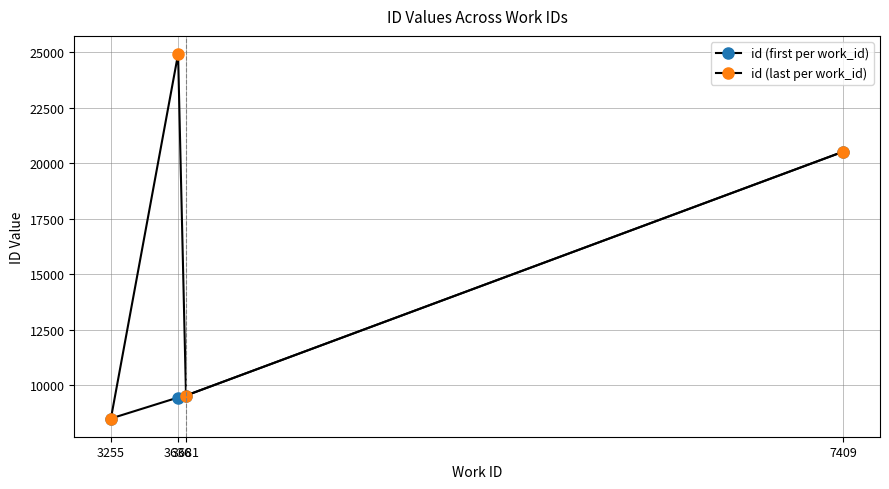

What is the total value across all series at 3636?

34380